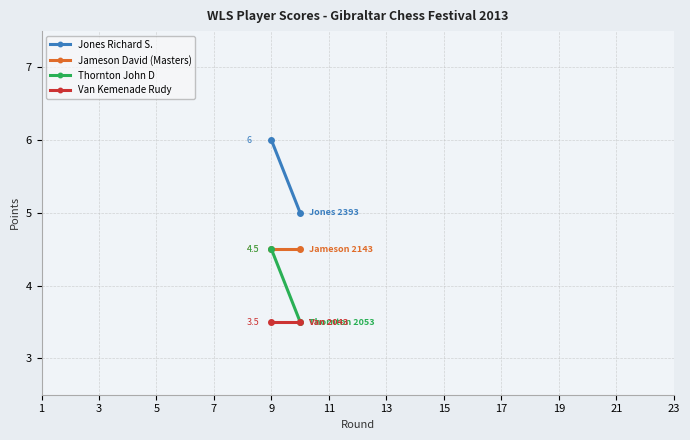

Which series has the largest range (max minus min)?

Jones Richard S.